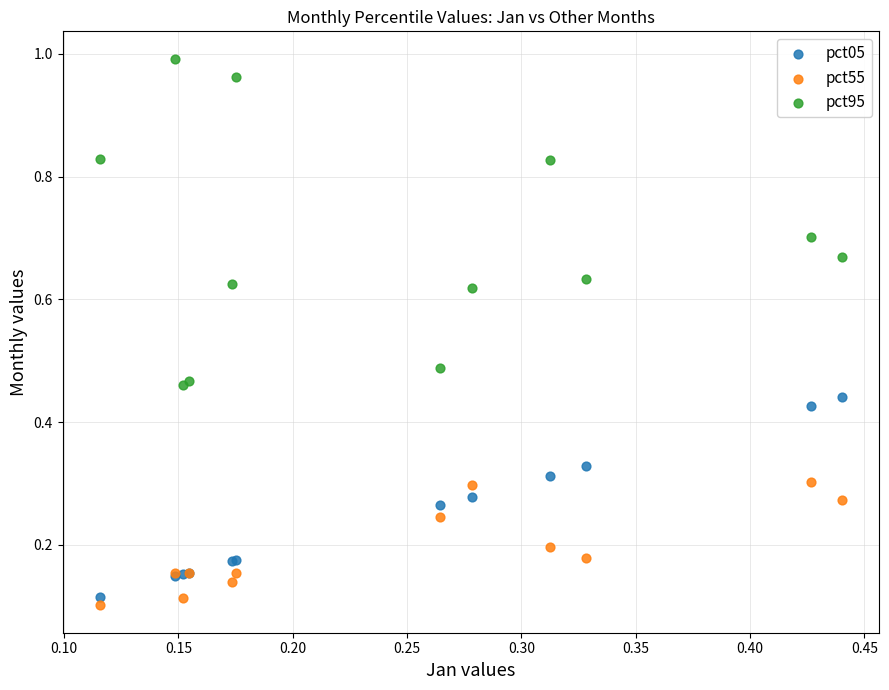

Which series reaches the minimum Y coordinate?

pct55